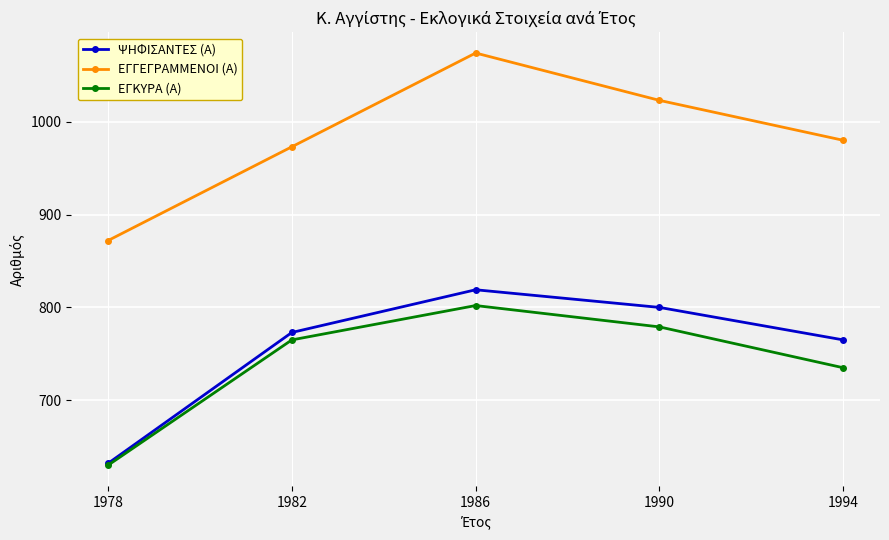

Does the chart display data point markers on the line(s)?

Yes